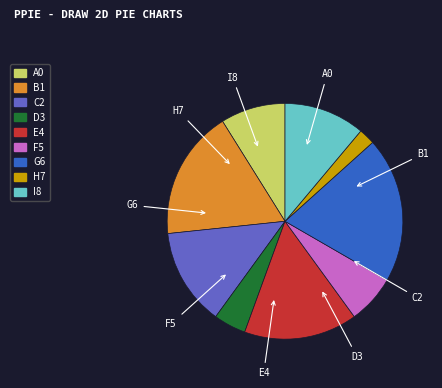

Is there a majority slice in this chart?

No